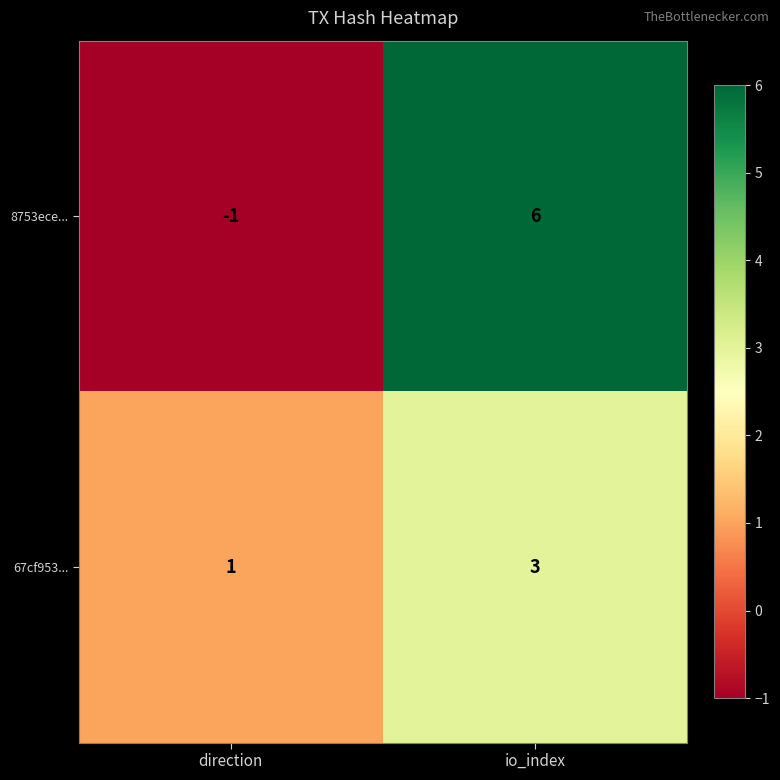

Which label corresponds to the largest value in the chart?

io_index